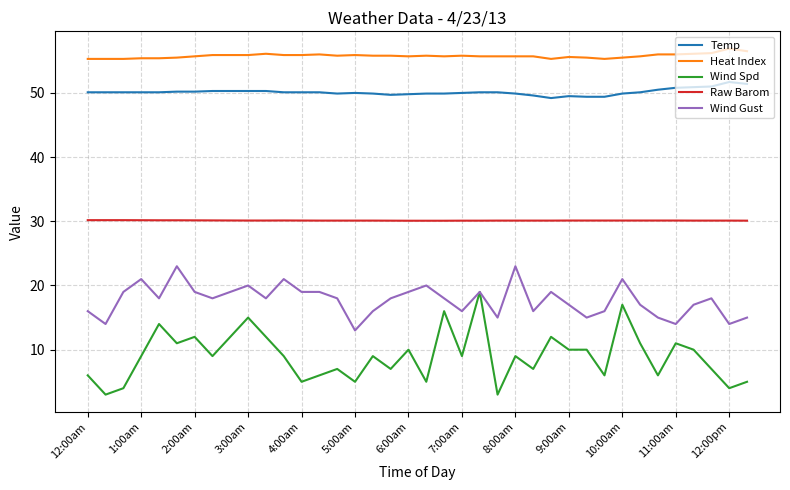

True or false: Temp and Wind Spd cross at least once.

False